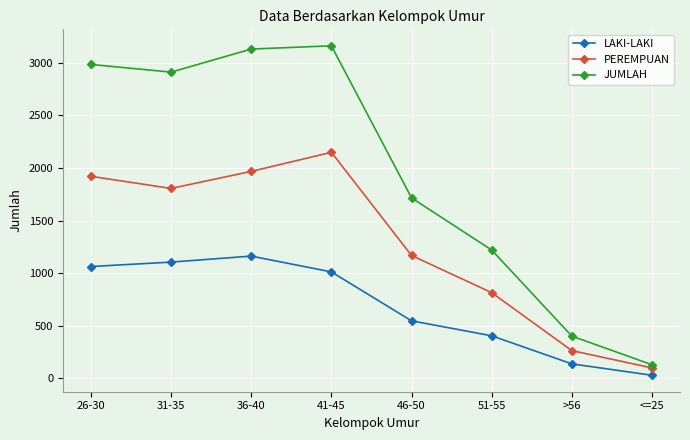

True or false: PEREMPUAN has a value of 100 at <=25.

True